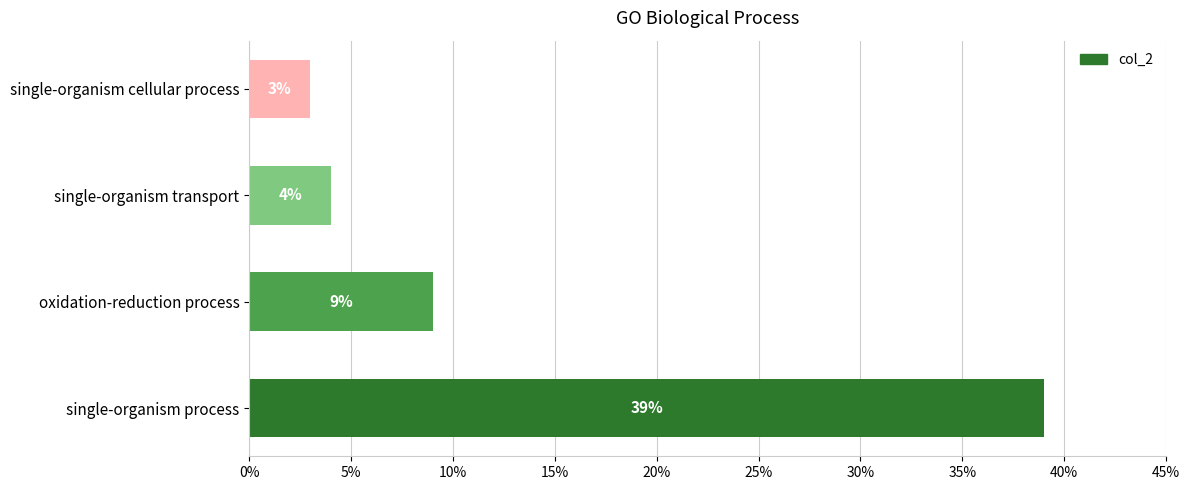

Count the number of data series in this chart.

1